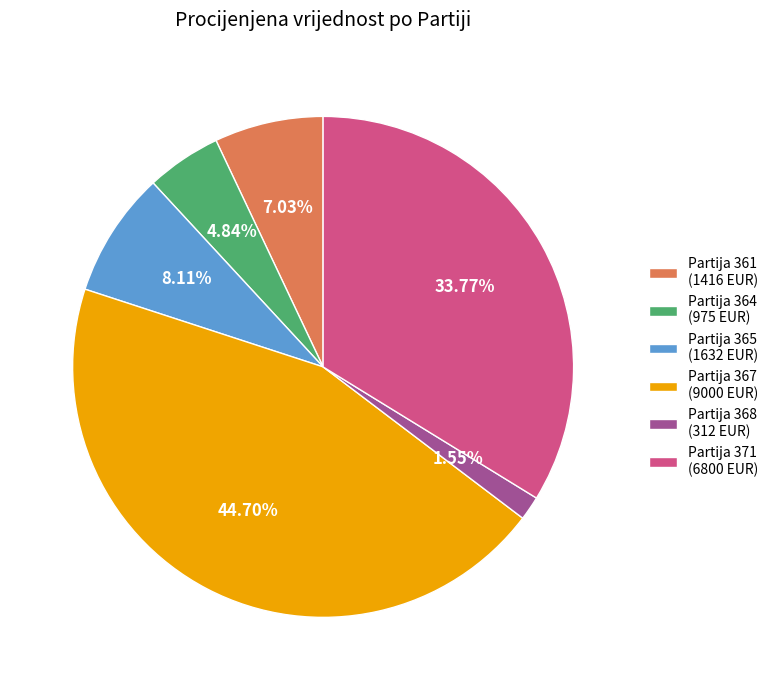

Is Partija 367 (9000 EUR) the majority of the pie?

No